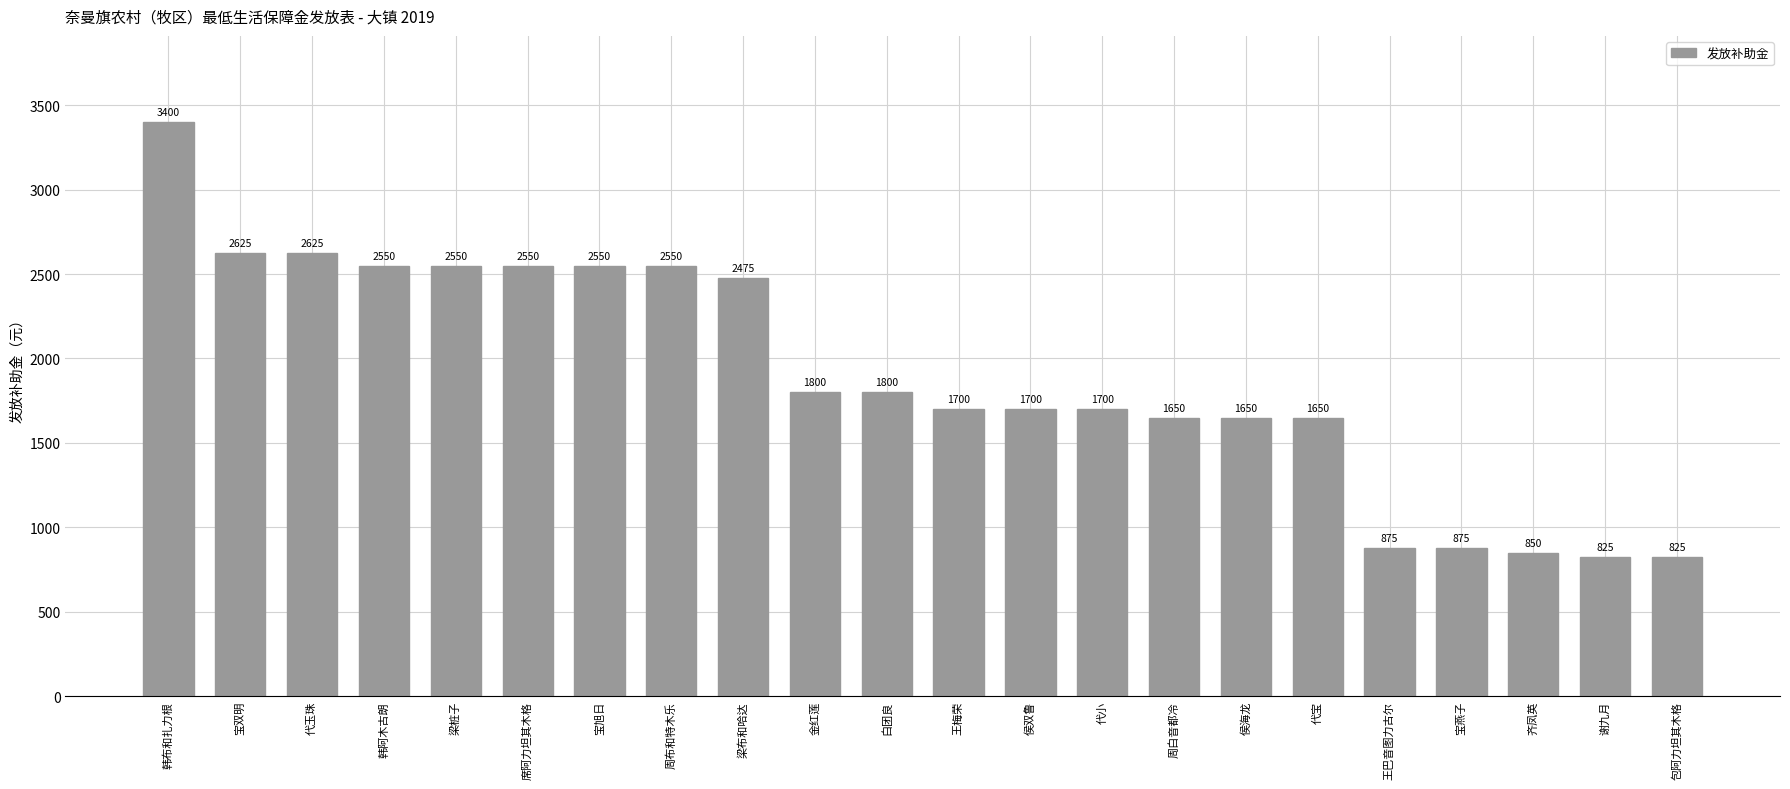

Reading right to left, what are all the values shown in this chart?

包阿力坦其木格=825	谢九月=825	齐凤英=850	宝燕子=875	王巴音图力古尔=875	代宝=1650	侯海龙=1650	周白音都冷=1650	代小=1700	侯双鲁=1700	王梅荣=1700	白团良=1800	金红莲=1800	梁布和哈达=2475	周布和特木乐=2550	宝旭日=2550	席阿力坦其木格=2550	梁桩子=2550	韩阿木古朗=2550	代玉珠=2625	宝双明=2625	韩布和扎力根=3400